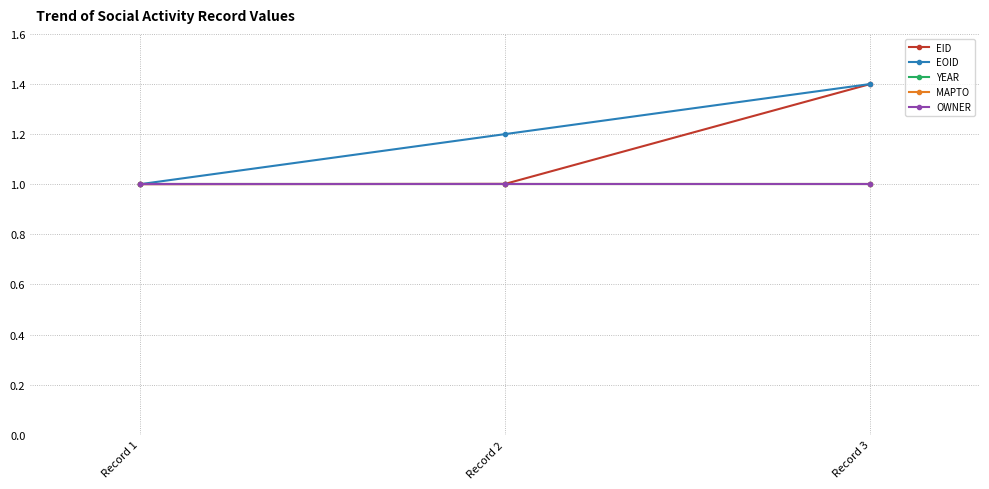

Rank the series by their maximum value, from highest to lowest.

EID, EOID, YEAR, MAPTO, OWNER